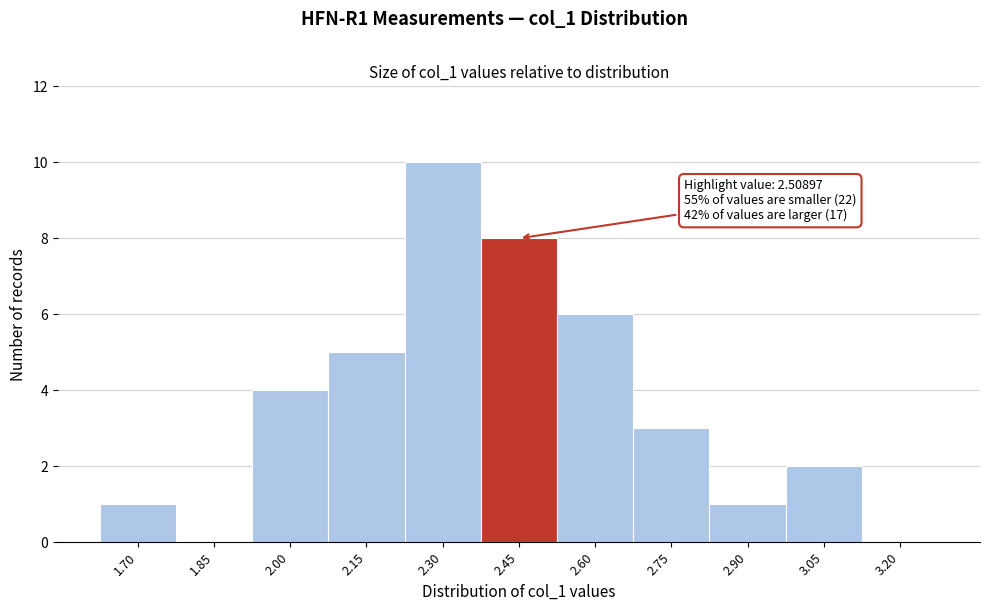

Reading left to right, what are all the values shown in this chart?

1.70=1	1.85=0	2.00=4	2.15=5	2.30=10	2.45=8	2.60=6	2.75=3	2.90=1	3.05=2	3.20=0